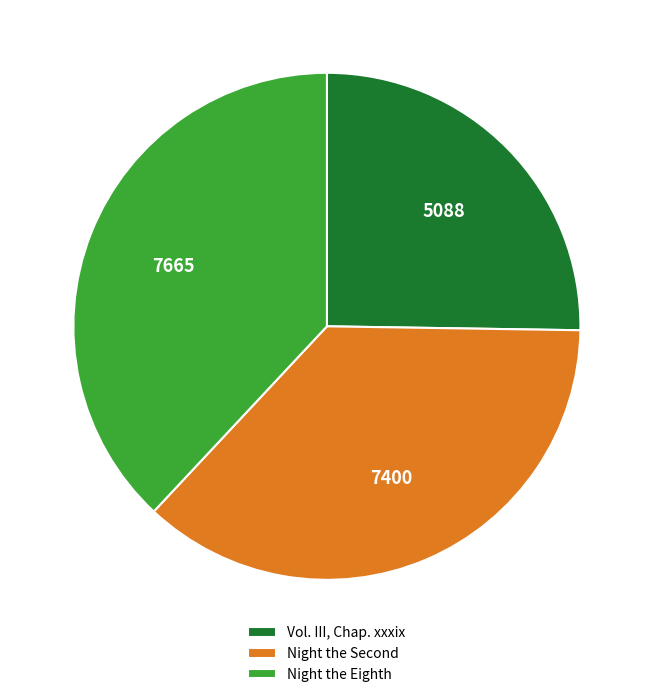

What is the smallest slice in the pie chart?

Vol. III, Chap. xxxix